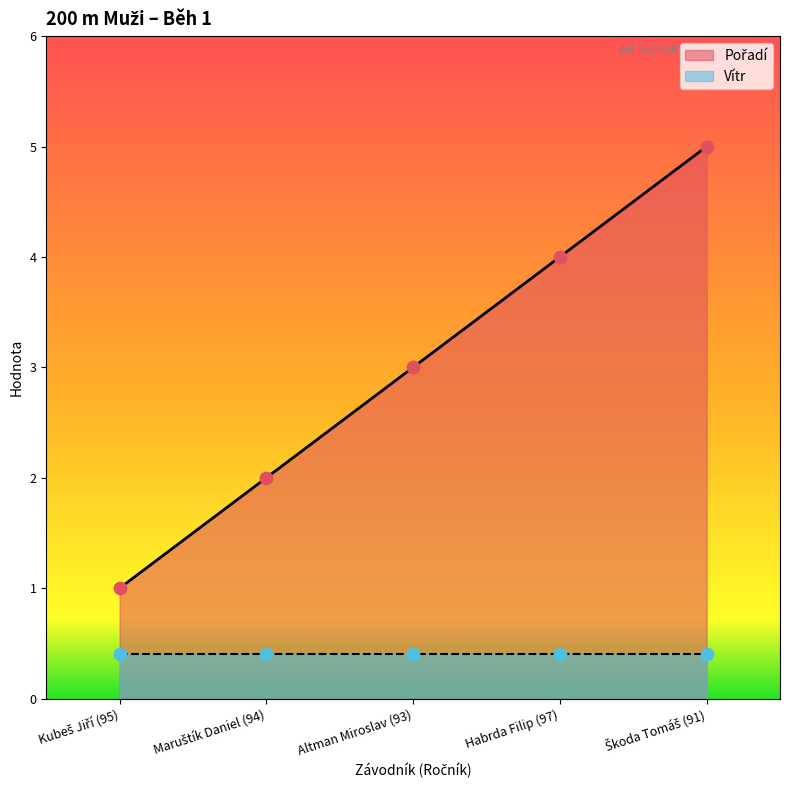

Between Kubeš Jiří (95) and Habrda Filip (97), which is larger?

Habrda Filip (97)